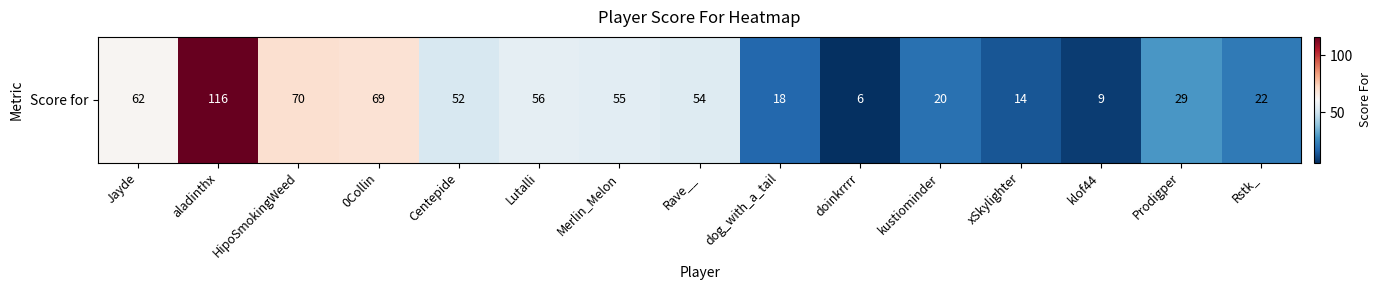

List the labels in order of value, largest first.

aladinthx, HipoSmokingWeed, 0Collin, Jayde, Lutalli, Merlin_Melon, Rave__, Centepide, Prodigper, Rstk_, kustiominder, dog_with_a_tail, xSkylighter, klof44, doinkrrrr